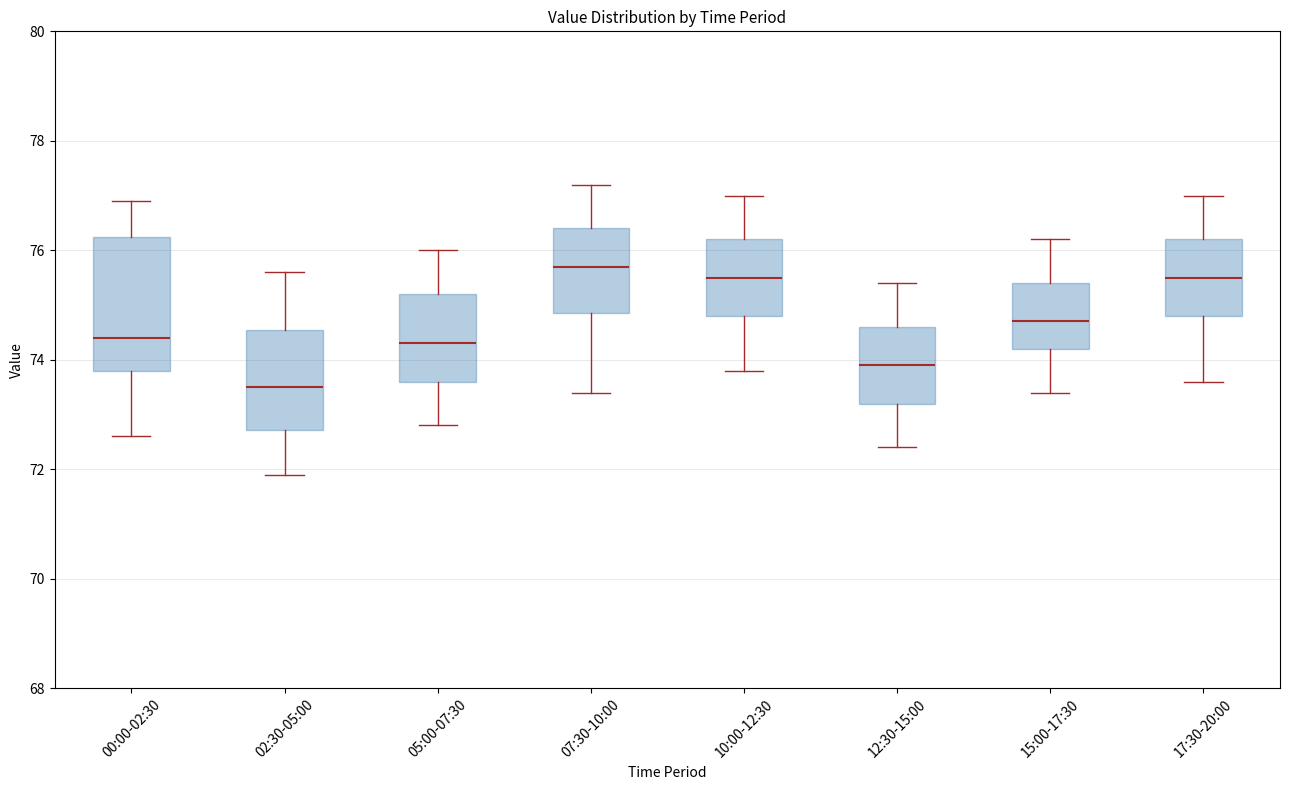

Comparing the boxes themselves (not the whiskers), which one is the tallest?

00:00-02:30